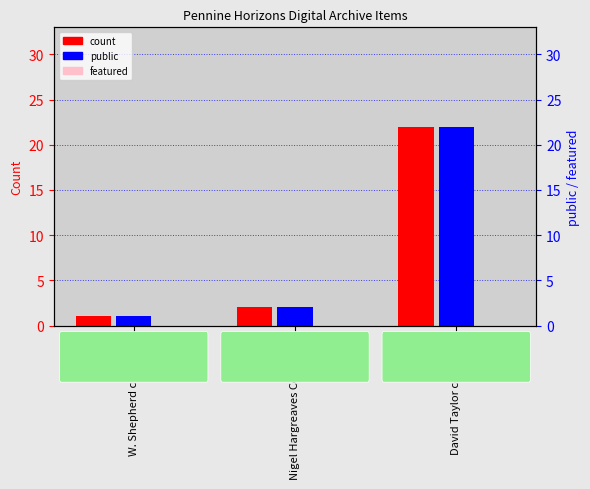

What is the label of the 3rd bar from the right?

W. Shepherd collection